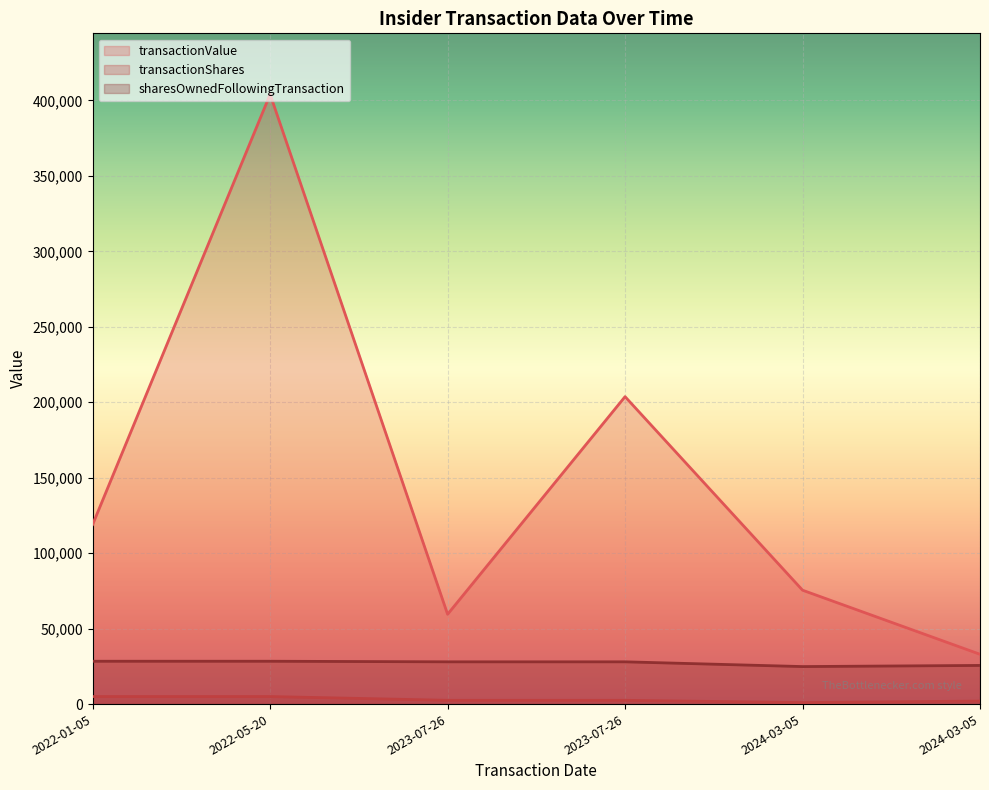

True or false: transactionShares has more than 1 points higher than both neighbors.

False